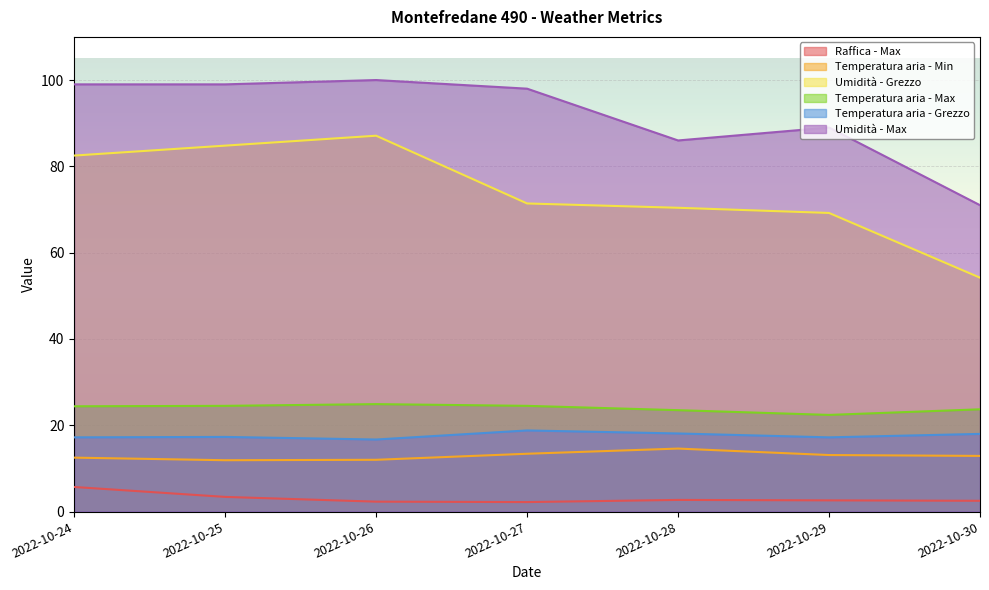

True or false: Raffica - Max and Temperatura aria - Max intersect in this chart.

False